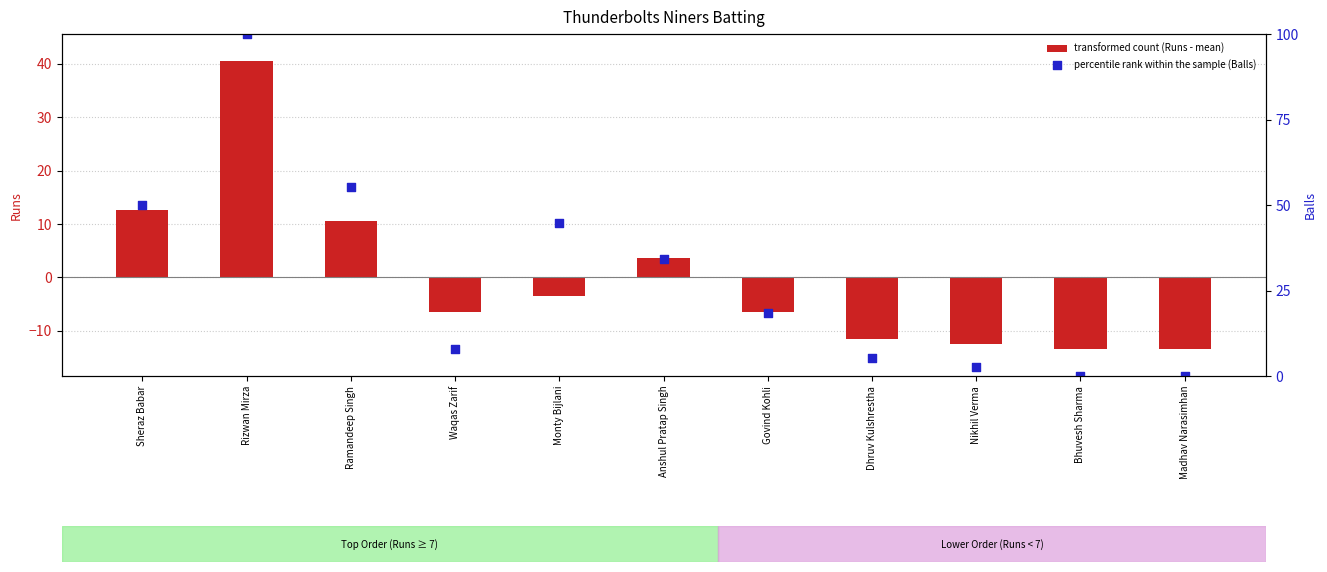

Which series reaches the maximum Y coordinate?

percentile rank within the sample (Balls)